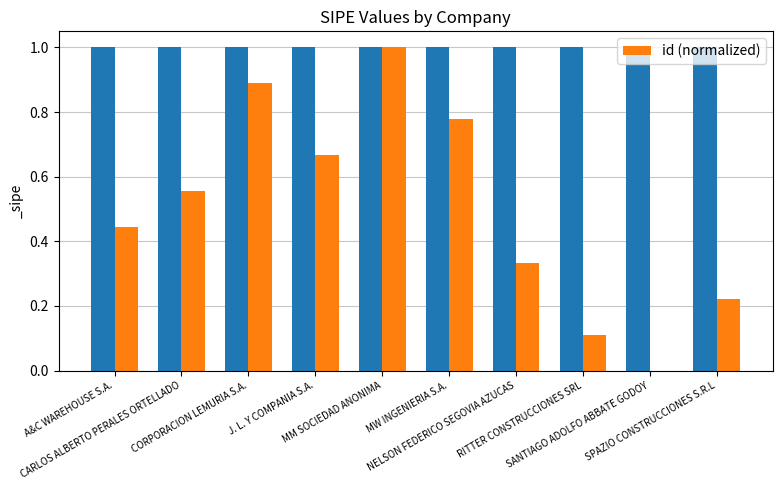

What is the sum of all id (normalized) values?

5.0